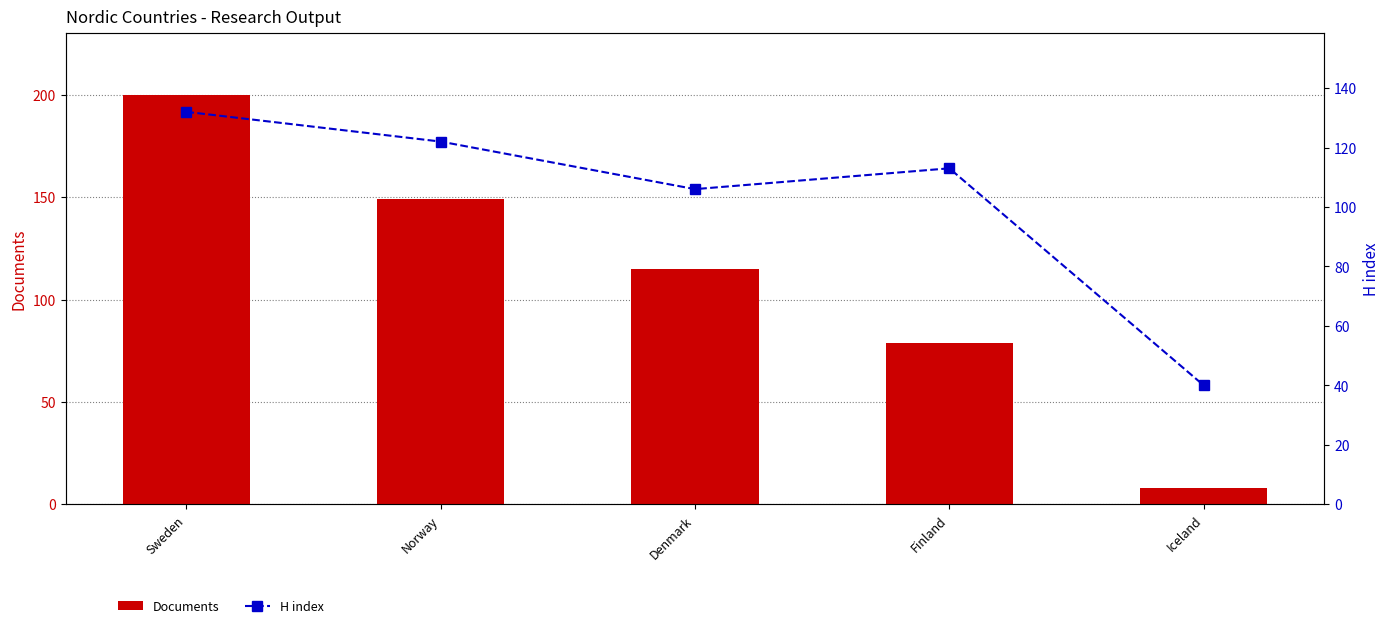

What position from the left is Finland?

4